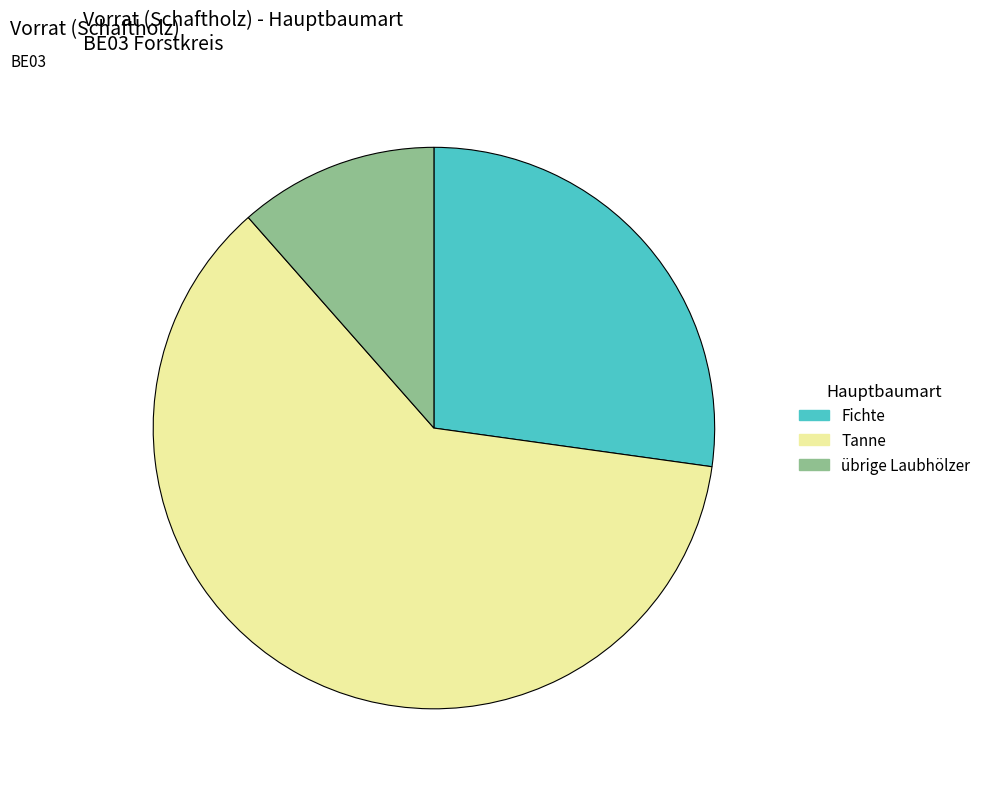

Count the number of slices in the pie.

3